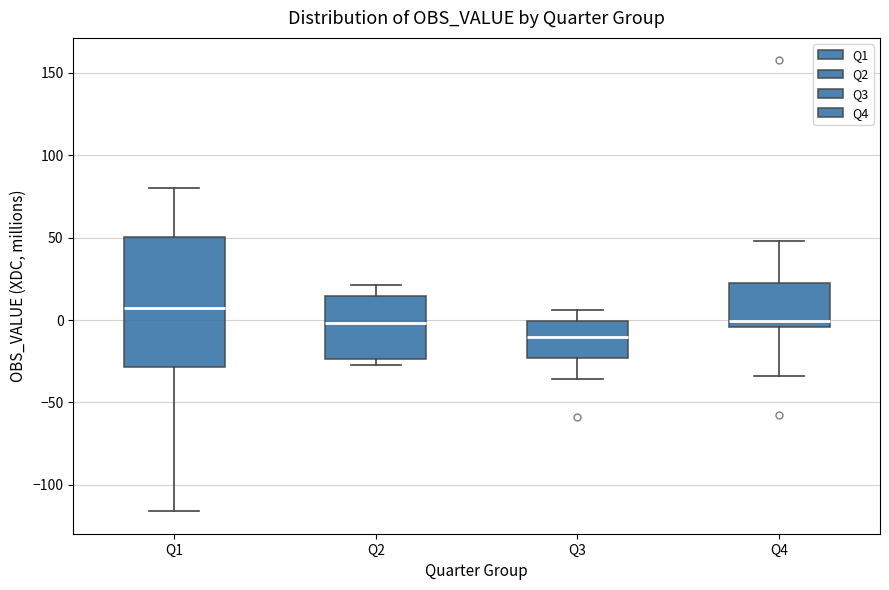

Where does the upper whisker of the box for Q3 end on the y-axis? The values are not printed on the chart, so give them approximately, as read against the axis.

5